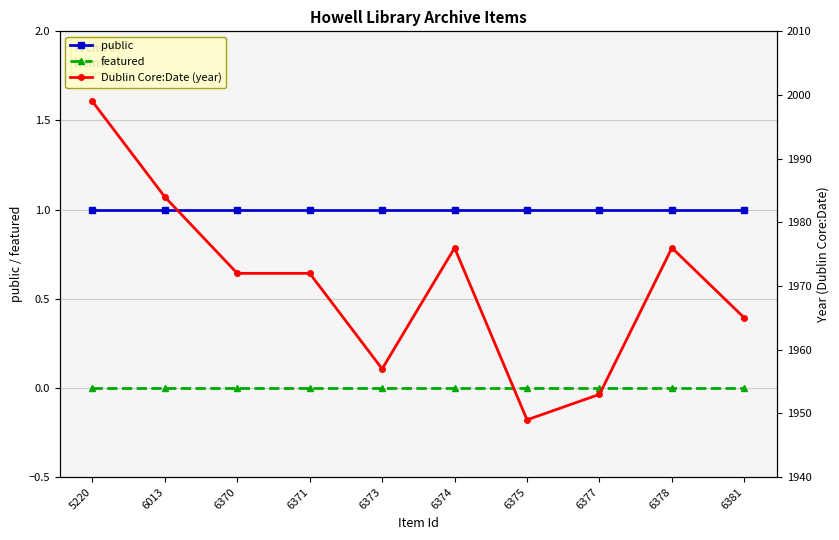

How many lines are shown in the chart?

3